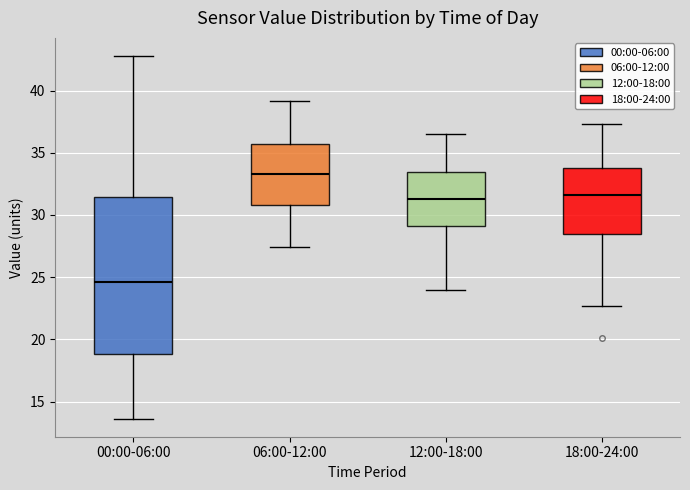

Reading left to right, read every box against the y-axis: the position of its median line, the range the box covers, and the ends of its whiskers. The values are not printed on the chart, so give them approximately, as read against the axis.

00:00-06:00: median 24.5, box 19.0 to 31.5, whiskers 13.5 to 43.0
06:00-12:00: median 33.5, box 31.0 to 35.5, whiskers 27.5 to 39.0
12:00-18:00: median 31.5, box 29.0 to 33.5, whiskers 24.0 to 36.5
18:00-24:00: median 31.5, box 28.5 to 34.0, whiskers 22.5 to 37.5